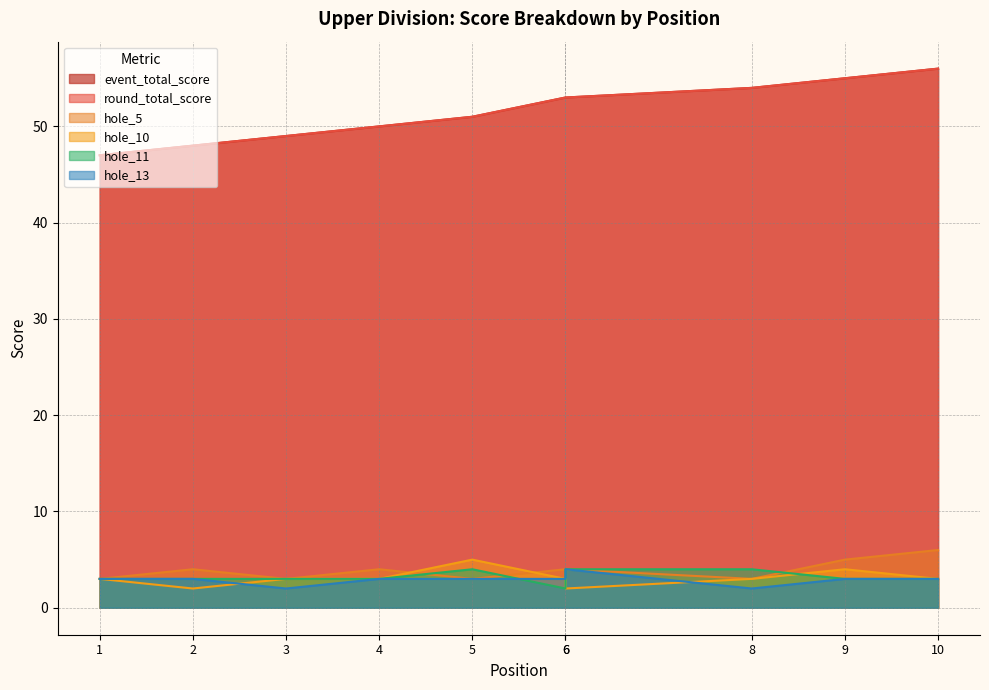

What is the total value across all series at 6?

118